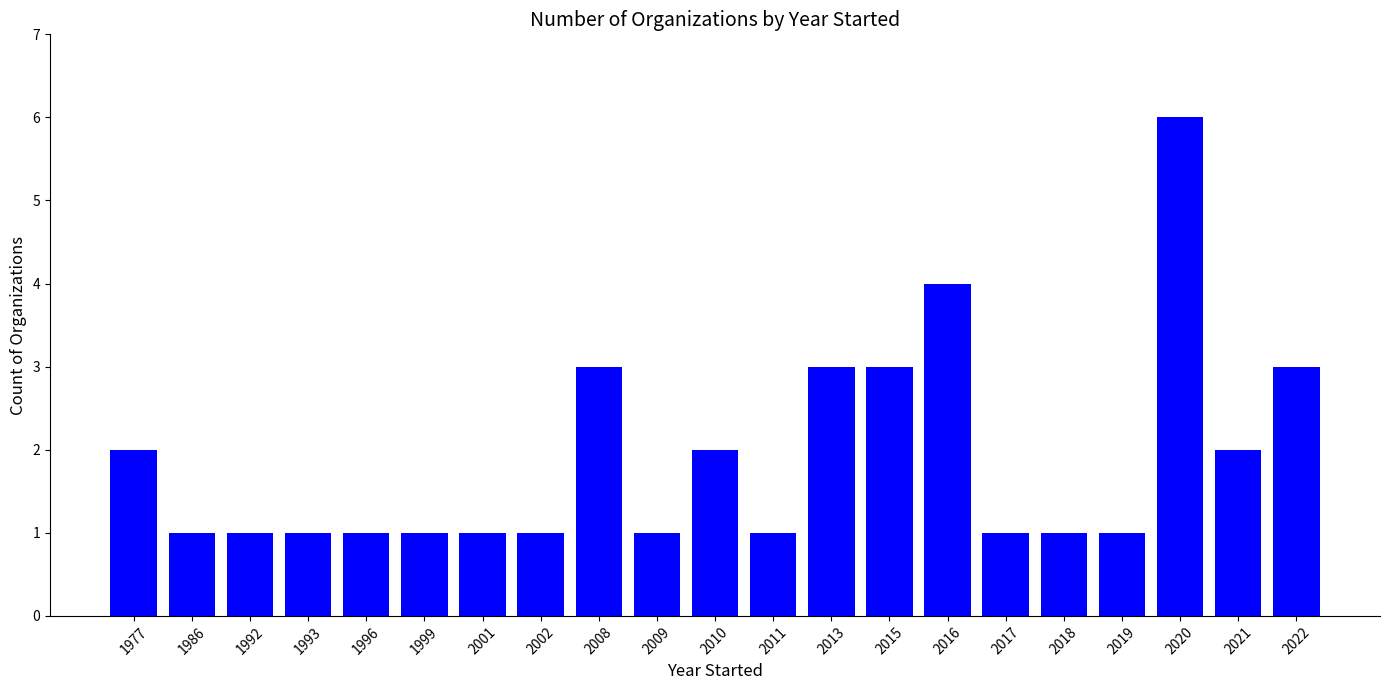

What is the maximum value shown in the chart?

6